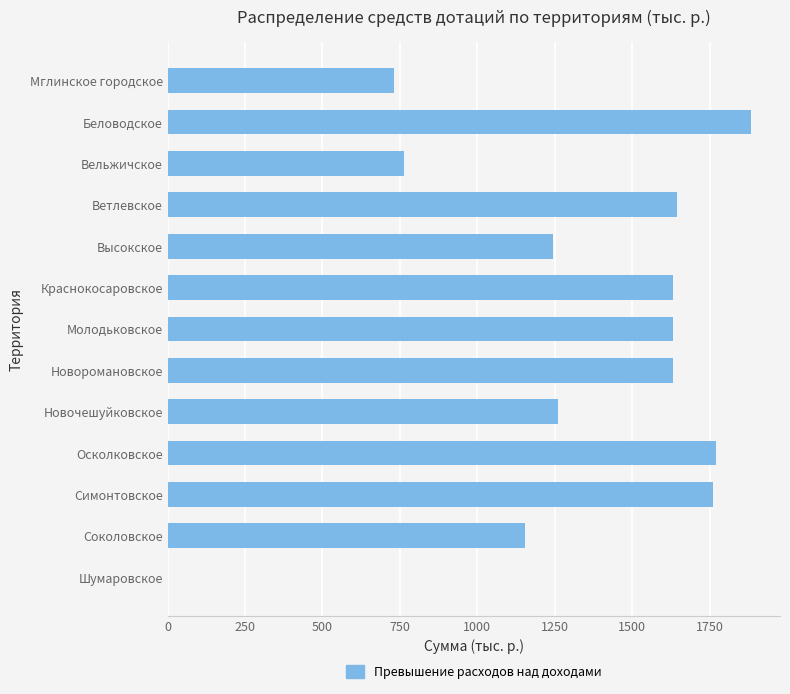

Approximately how many times larger is the value at Новочешуйковское compared to Краснокосаровское?

0.8